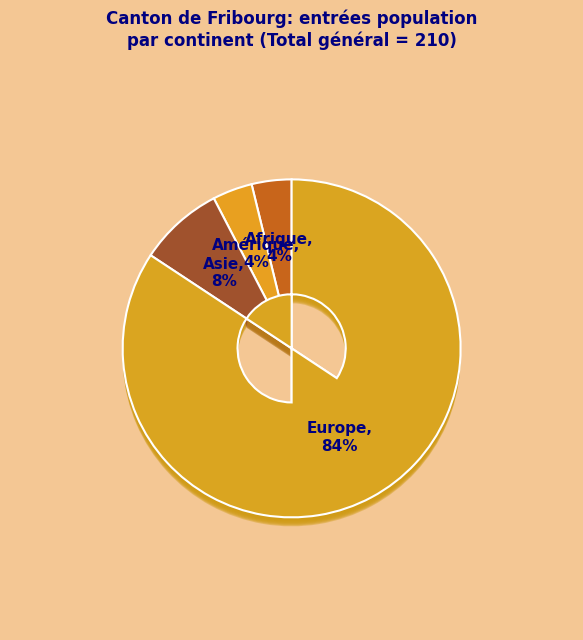

How many slices are in this pie chart?

5